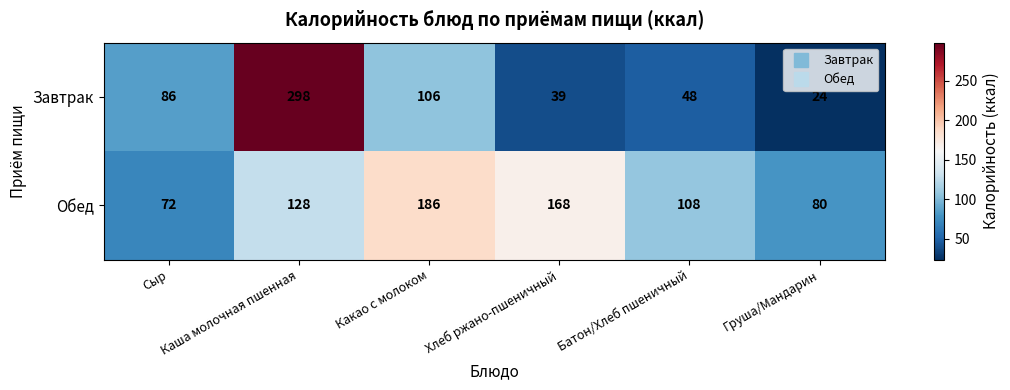

Which series has the largest total across all categories?

Обед